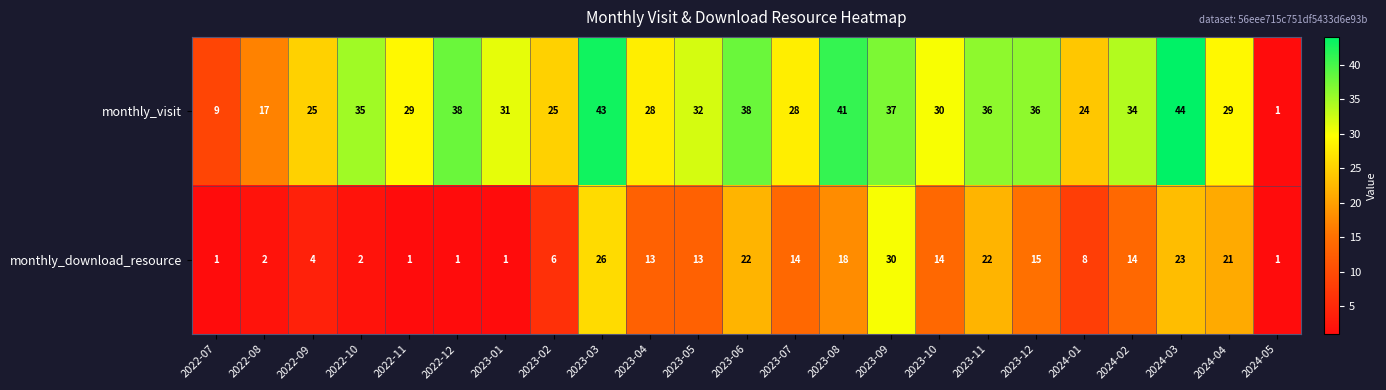

At which category is the sum across all series the highest?

2023-03